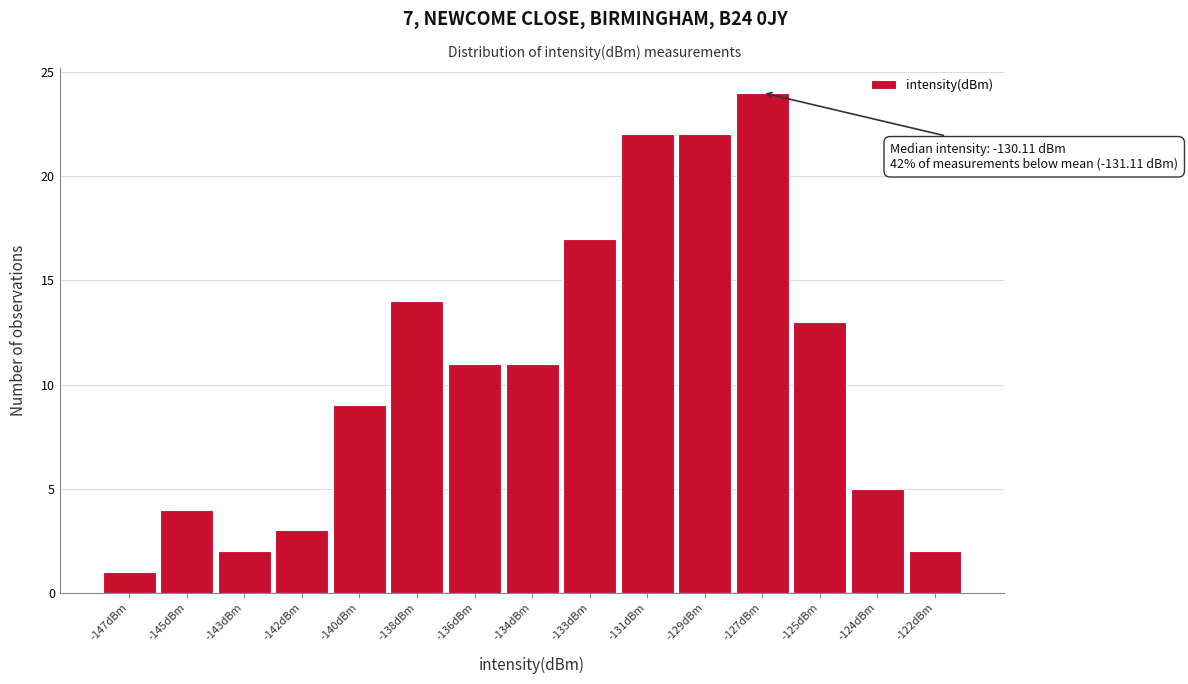

Reading left to right, what are all the values shown in this chart?

-147dBm=1	-145dBm=4	-143dBm=2	-142dBm=3	-140dBm=9	-138dBm=14	-136dBm=11	-134dBm=11	-133dBm=17	-131dBm=22	-129dBm=22	-127dBm=24	-125dBm=13	-124dBm=5	-122dBm=2